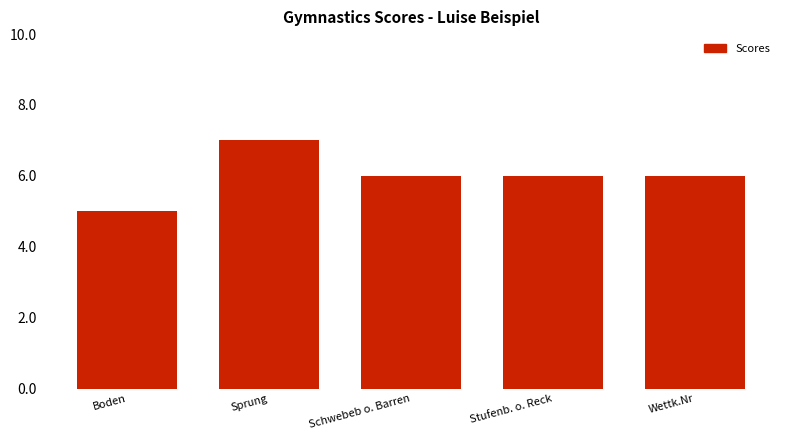

Reading left to right, transcribe all the data shown in this chart.

5	7	6	6	6